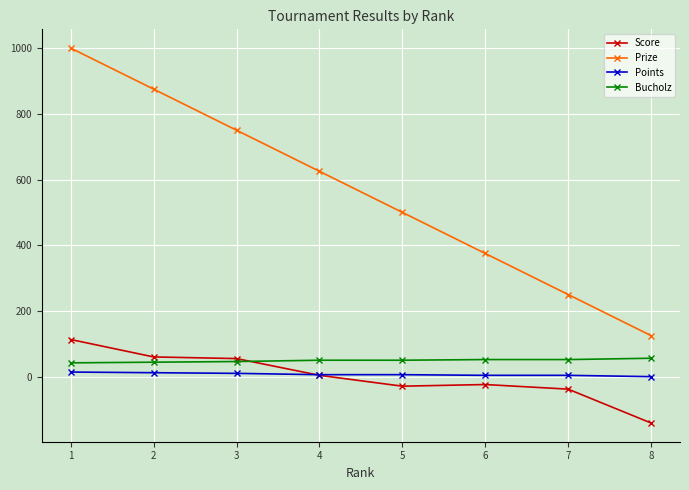

Does the chart display data point markers on the line(s)?

Yes